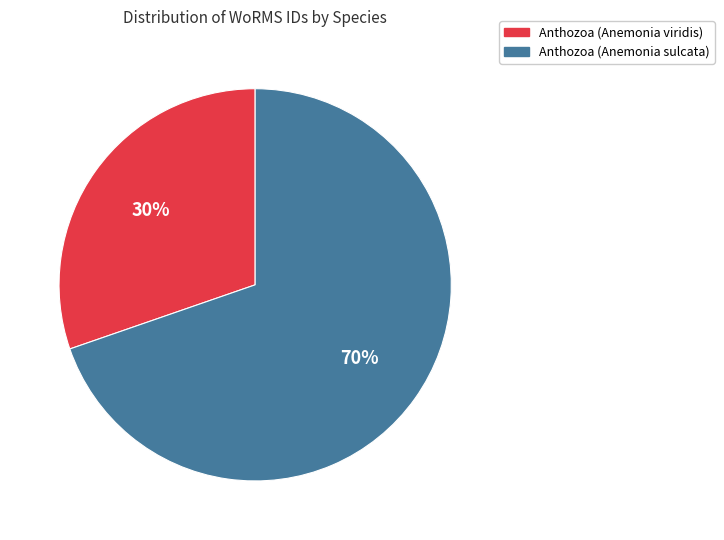

To the nearest percent, what is the average slice percentage?

50%